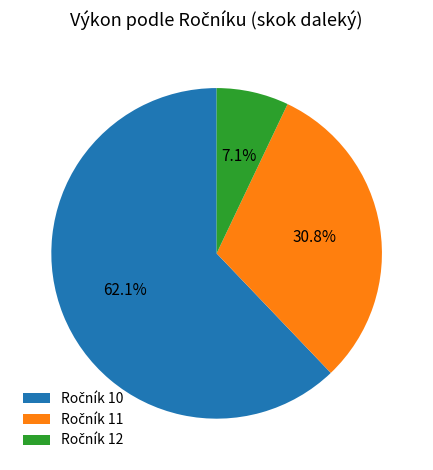

Is there any slice that represents more than half of the pie?

Yes